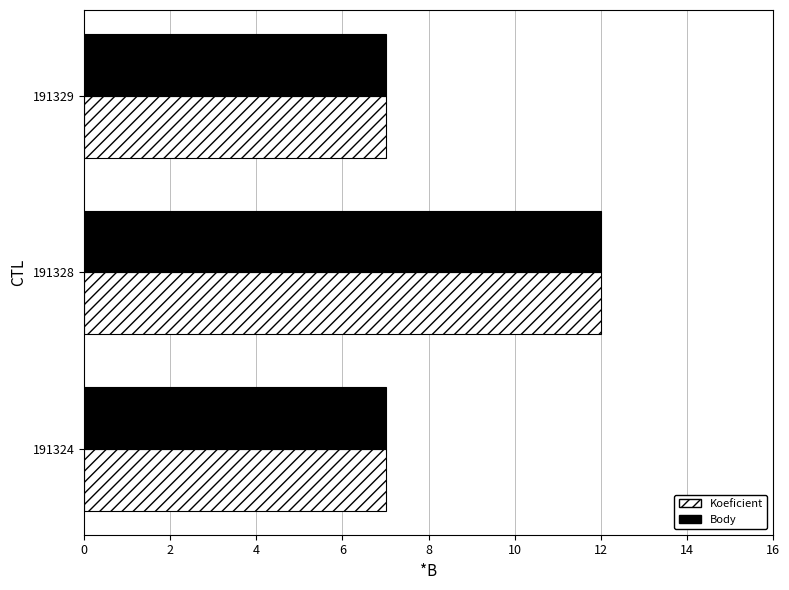

The Koeficient series shows 7 at 191324. True or false?

True